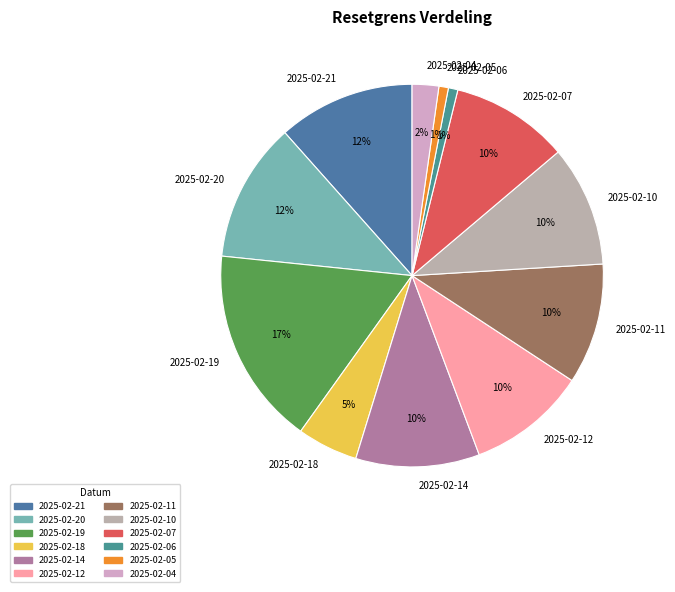

True or false: 2025-02-10 accounts for 10% of the total.

True